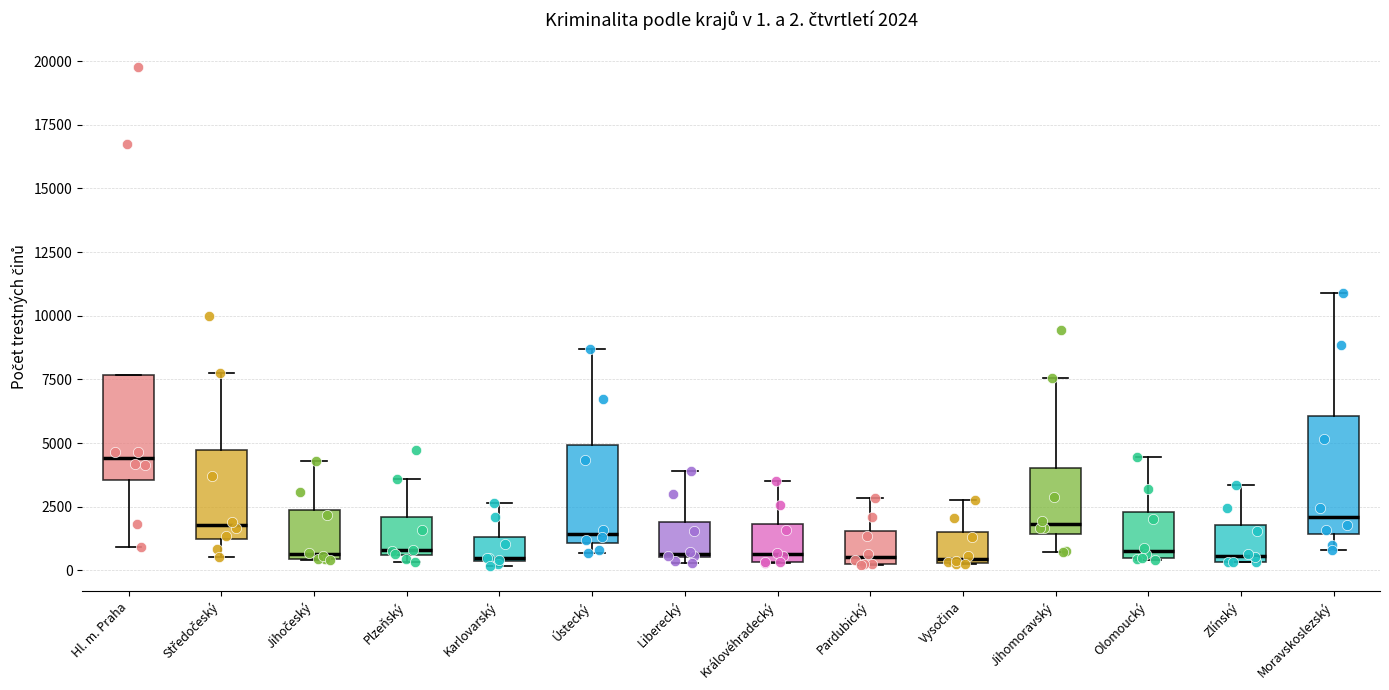

Which box is the tallest, from its lower edge to its upper edge?

Moravskoslezský